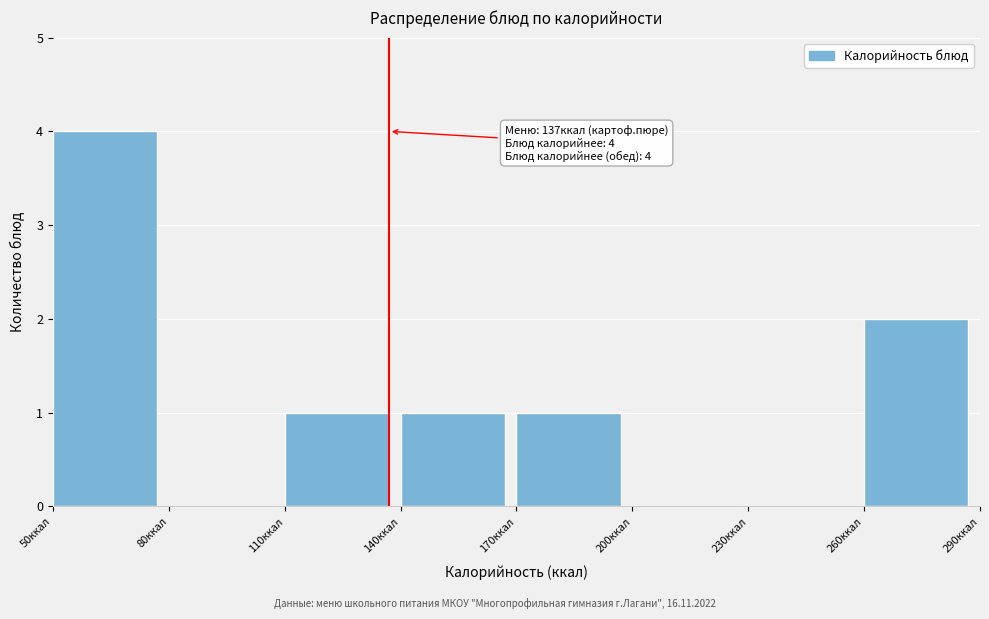

Which range on the x-axis has the tallest bar?

50 to 80